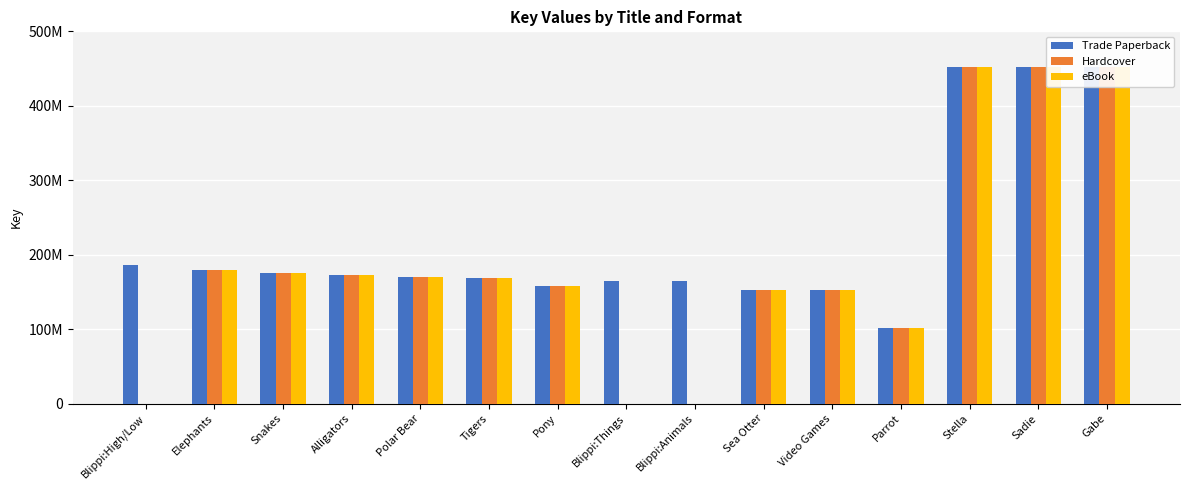

Does the chart contain stacked bars?

No